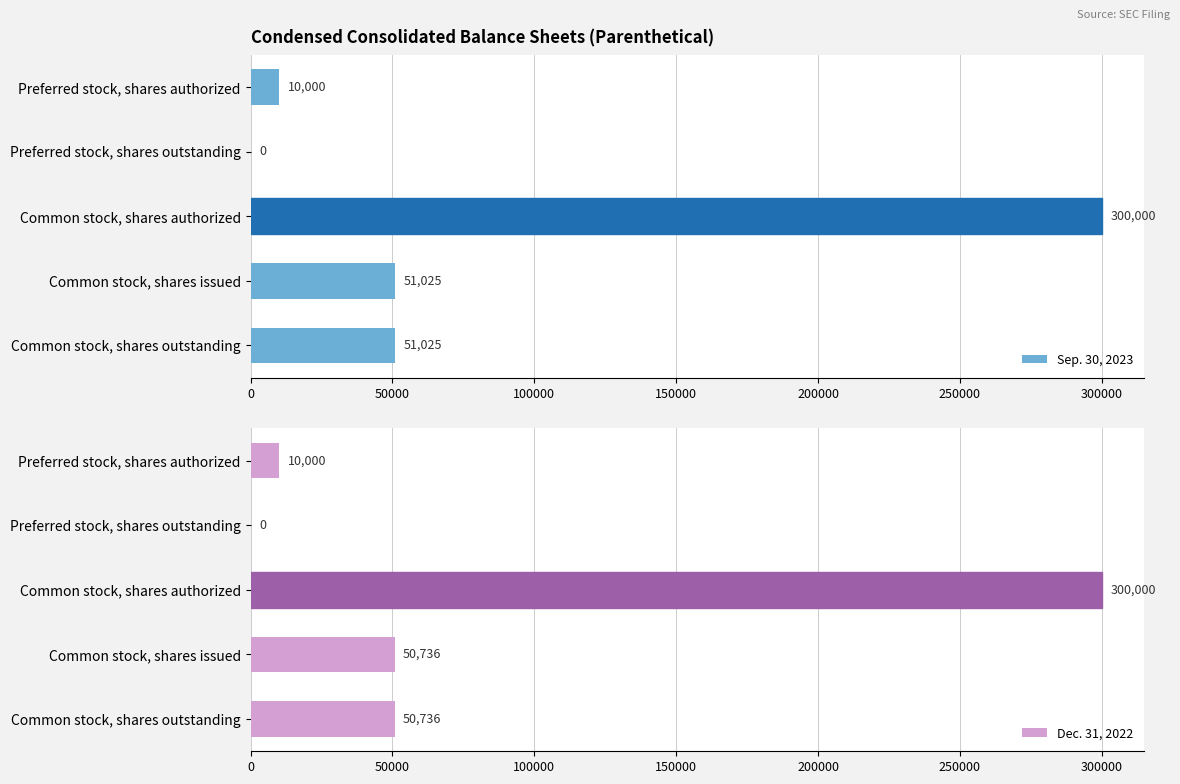

Reading right to left, what are all the values shown in this chart?

Sep. 30, 2023: 51025	51025	300000	0	10000
Dec. 31, 2022: 50736	50736	300000	0	10000